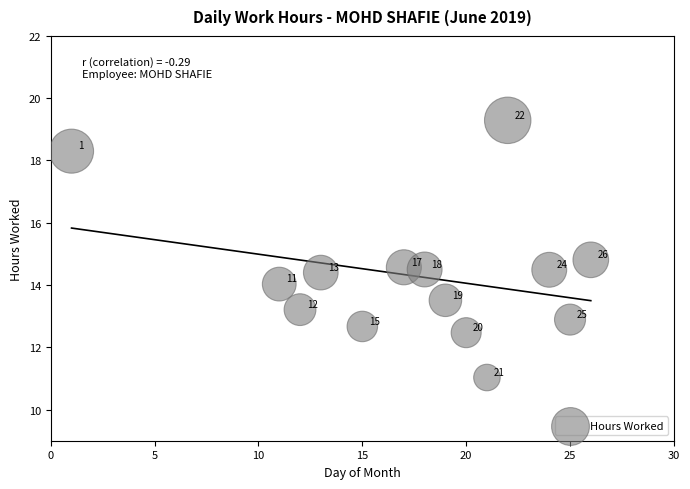

What is the range of X values (max minus min)?

25.0